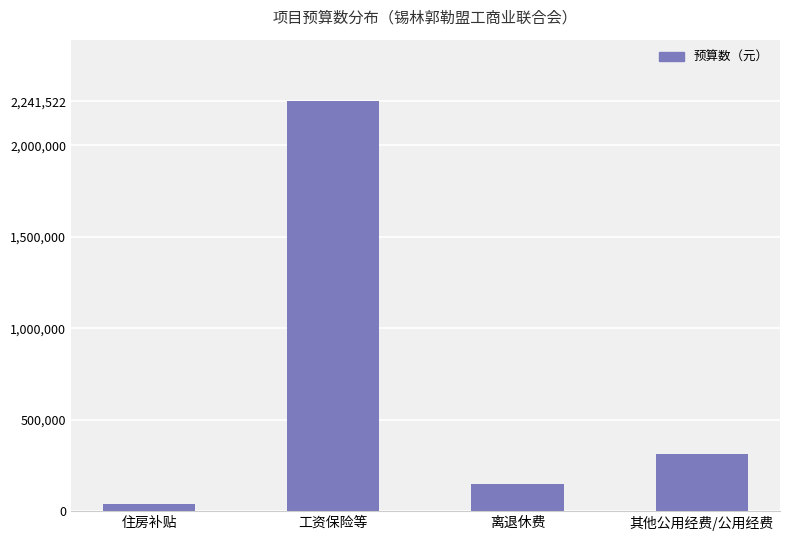

What is the difference between the maximum and second lowest values?

2093382